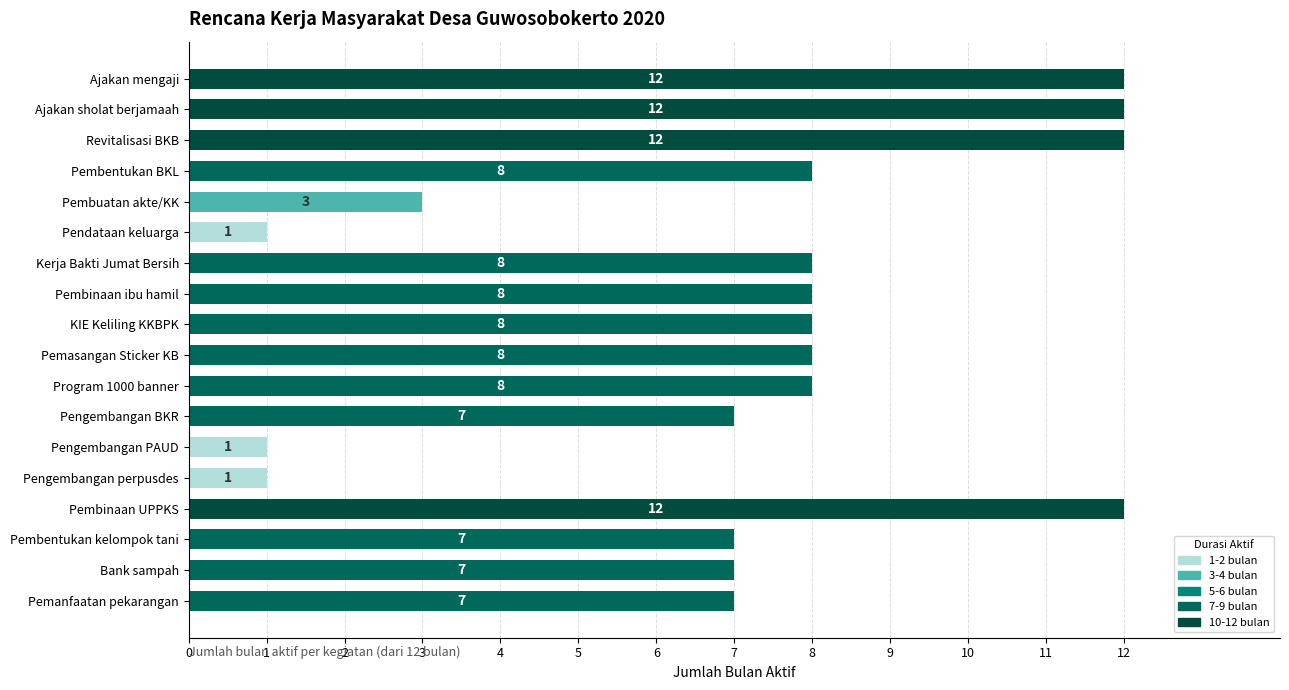

Is it true that the value at Pembinaan UPPKS is 21?

False